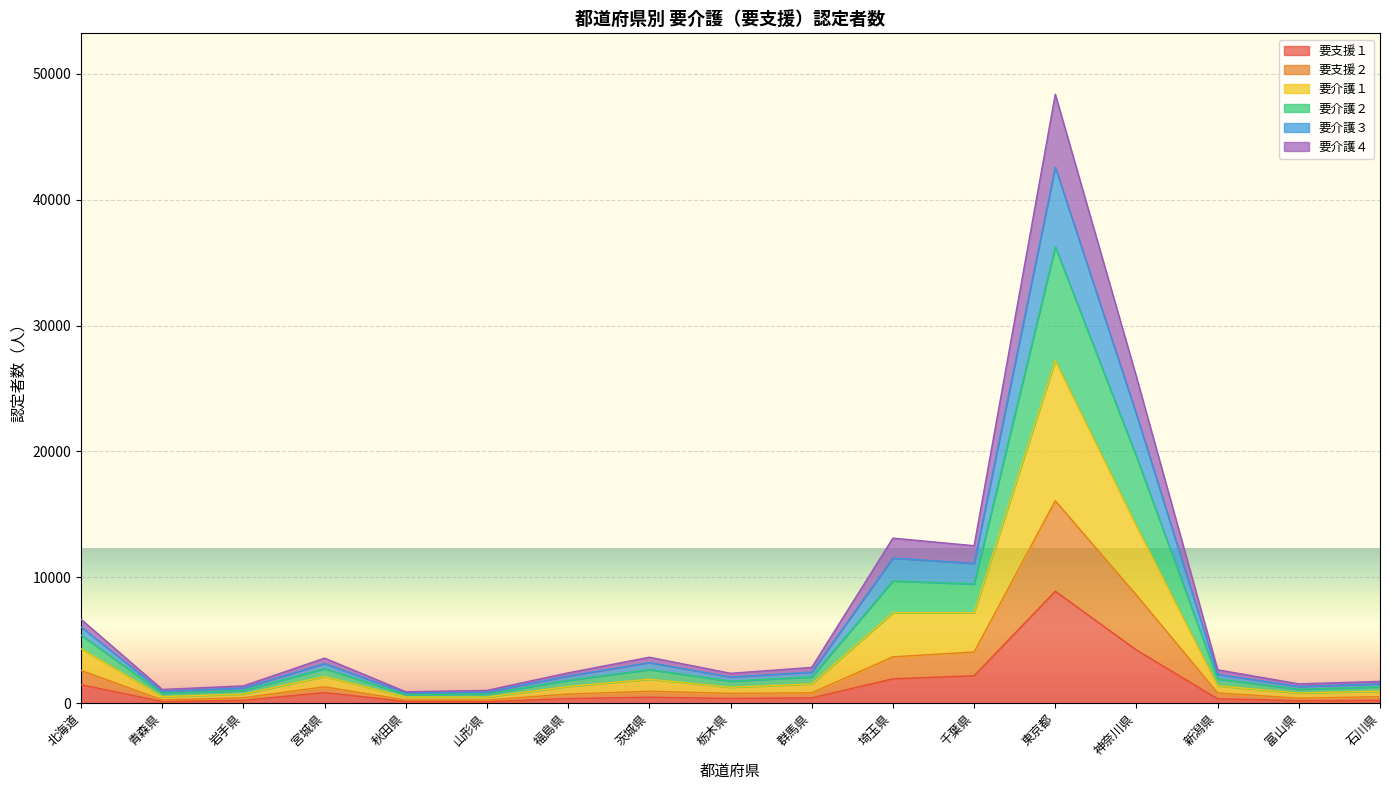

Which category has the highest value in the 要支援１ series?

東京都